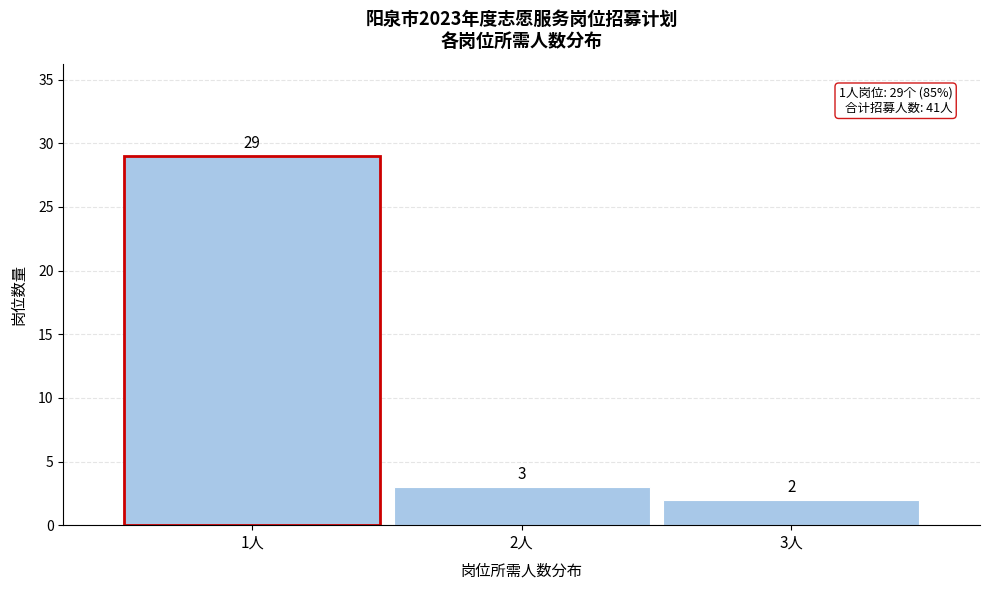

Reading left to right, extract all data points from this chart.

29	3	2